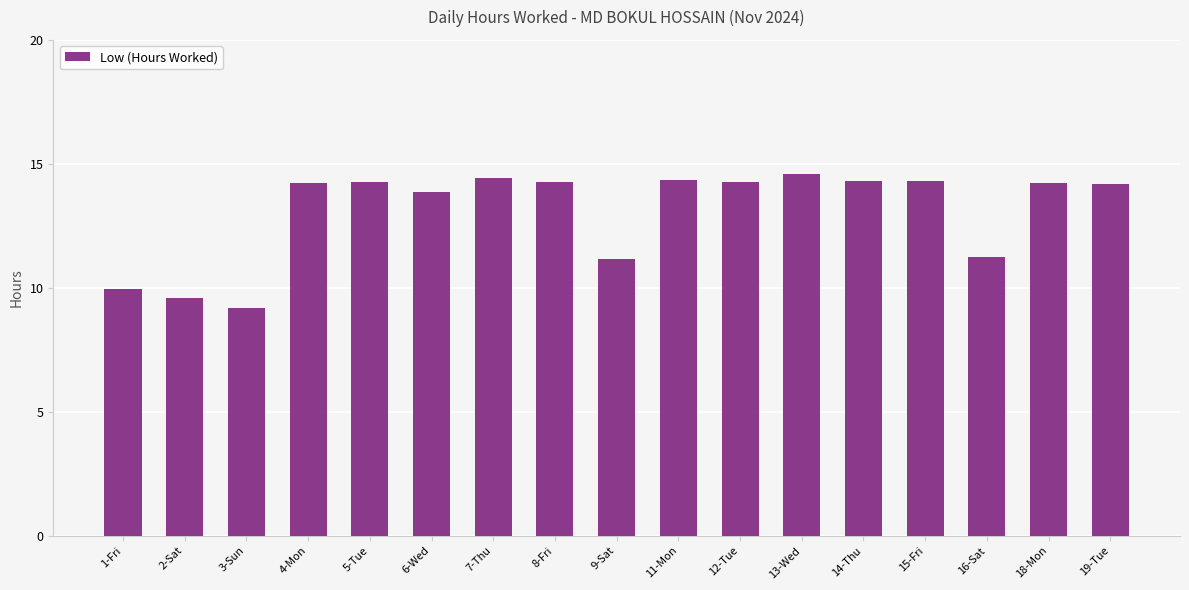

What is the minimum value shown in the chart?

9.2